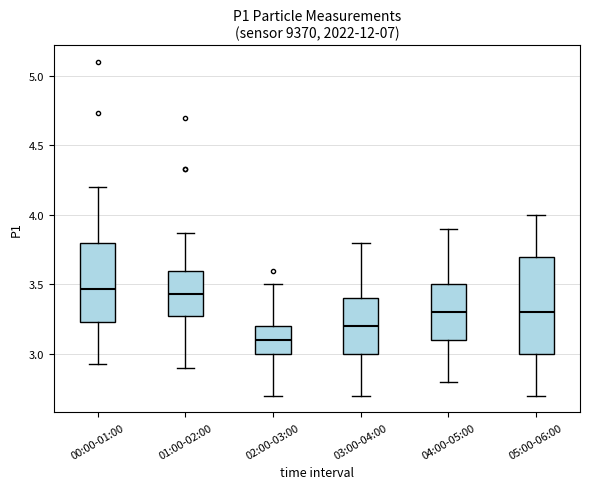

Reading left to right, transcribe this box plot: for each box, give where its median line is, the range the box spans, and where its two whiskers end, as read against the y-axis. The values are not printed on the chart, so give them approximately, as read against the axis.

00:00-01:00: median 3.45, box 3.25 to 3.80, whiskers 2.95 to 4.20
01:00-02:00: median 3.45, box 3.25 to 3.60, whiskers 2.90 to 3.85
02:00-03:00: median 3.10, box 3.00 to 3.20, whiskers 2.70 to 3.50
03:00-04:00: median 3.20, box 3.00 to 3.40, whiskers 2.70 to 3.80
04:00-05:00: median 3.30, box 3.10 to 3.50, whiskers 2.80 to 3.90
05:00-06:00: median 3.30, box 3.00 to 3.70, whiskers 2.70 to 4.00